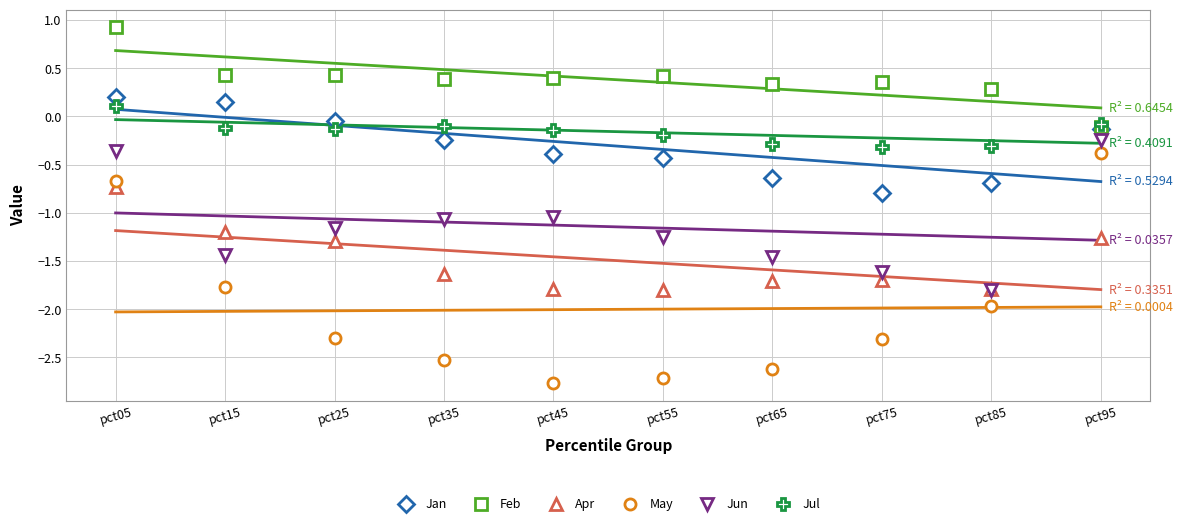

What is the difference between the maximum and minimum values in the Apr series?

1.1